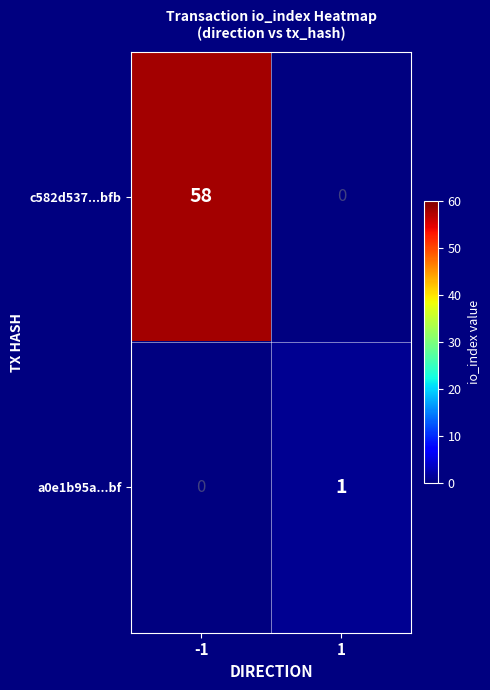

The value of a0e1b95a...bf at 1 is 2. True or false?

False